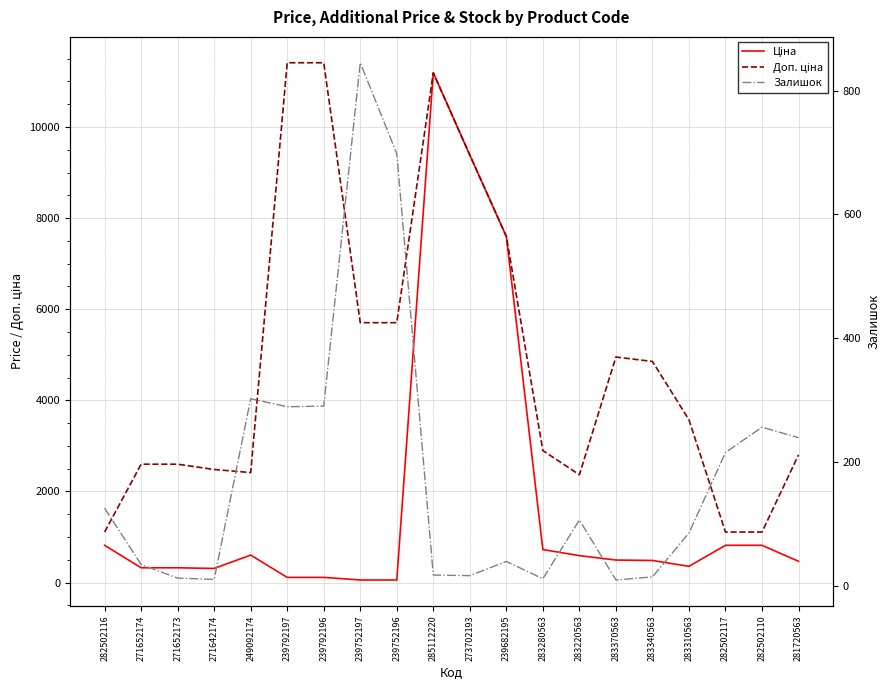

How many interior local valleys does the Ціна series have?

2